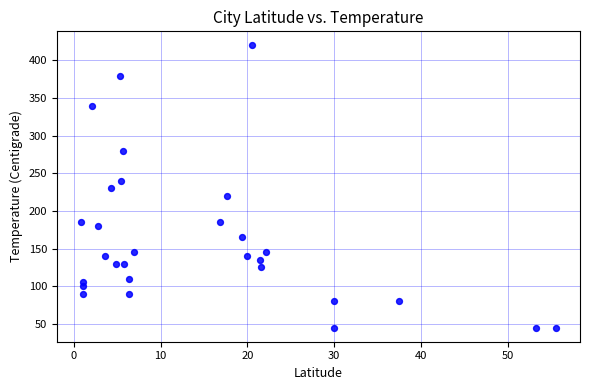

What is the range of Y values (max minus min)?

375